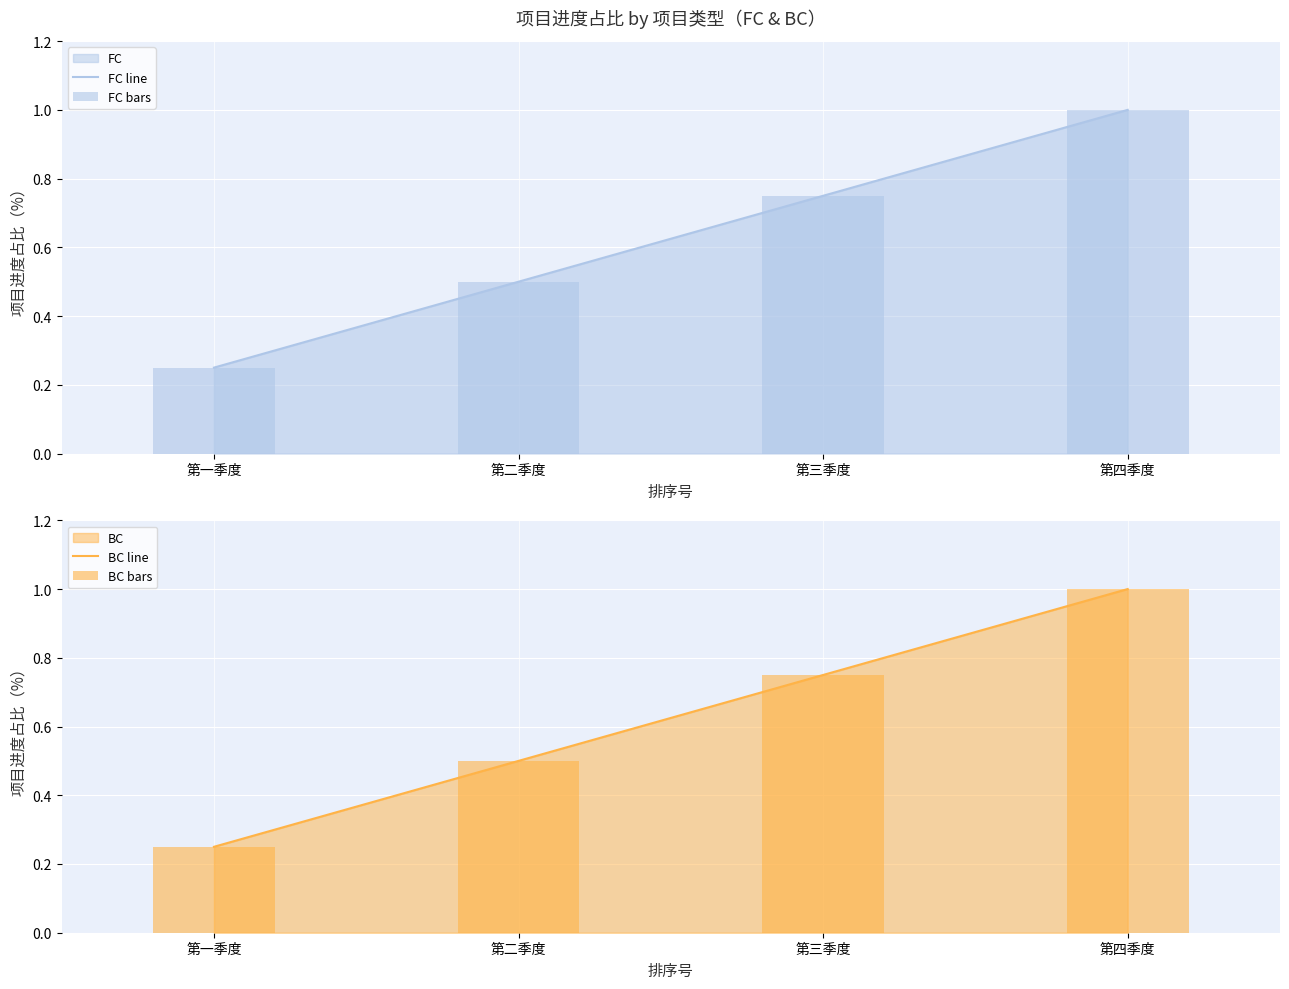

Which category has the lowest value in the BC line series?

第一季度